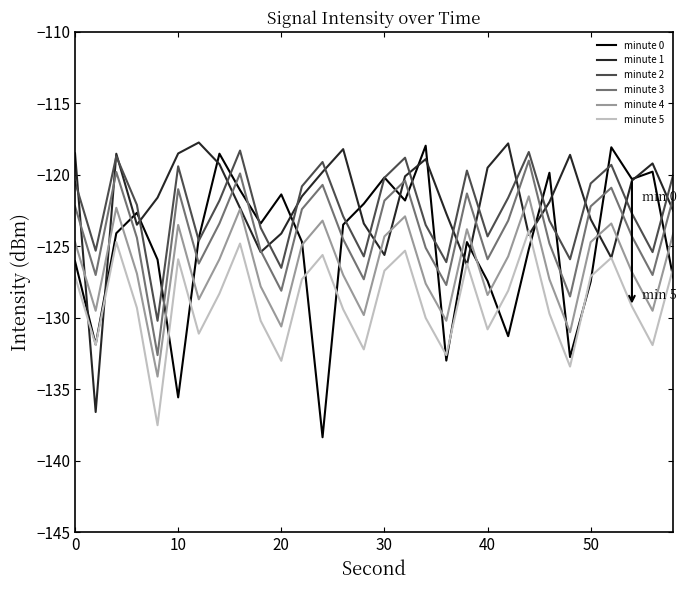

True or false: minute 3 and minute 4 intersect in this chart.

False